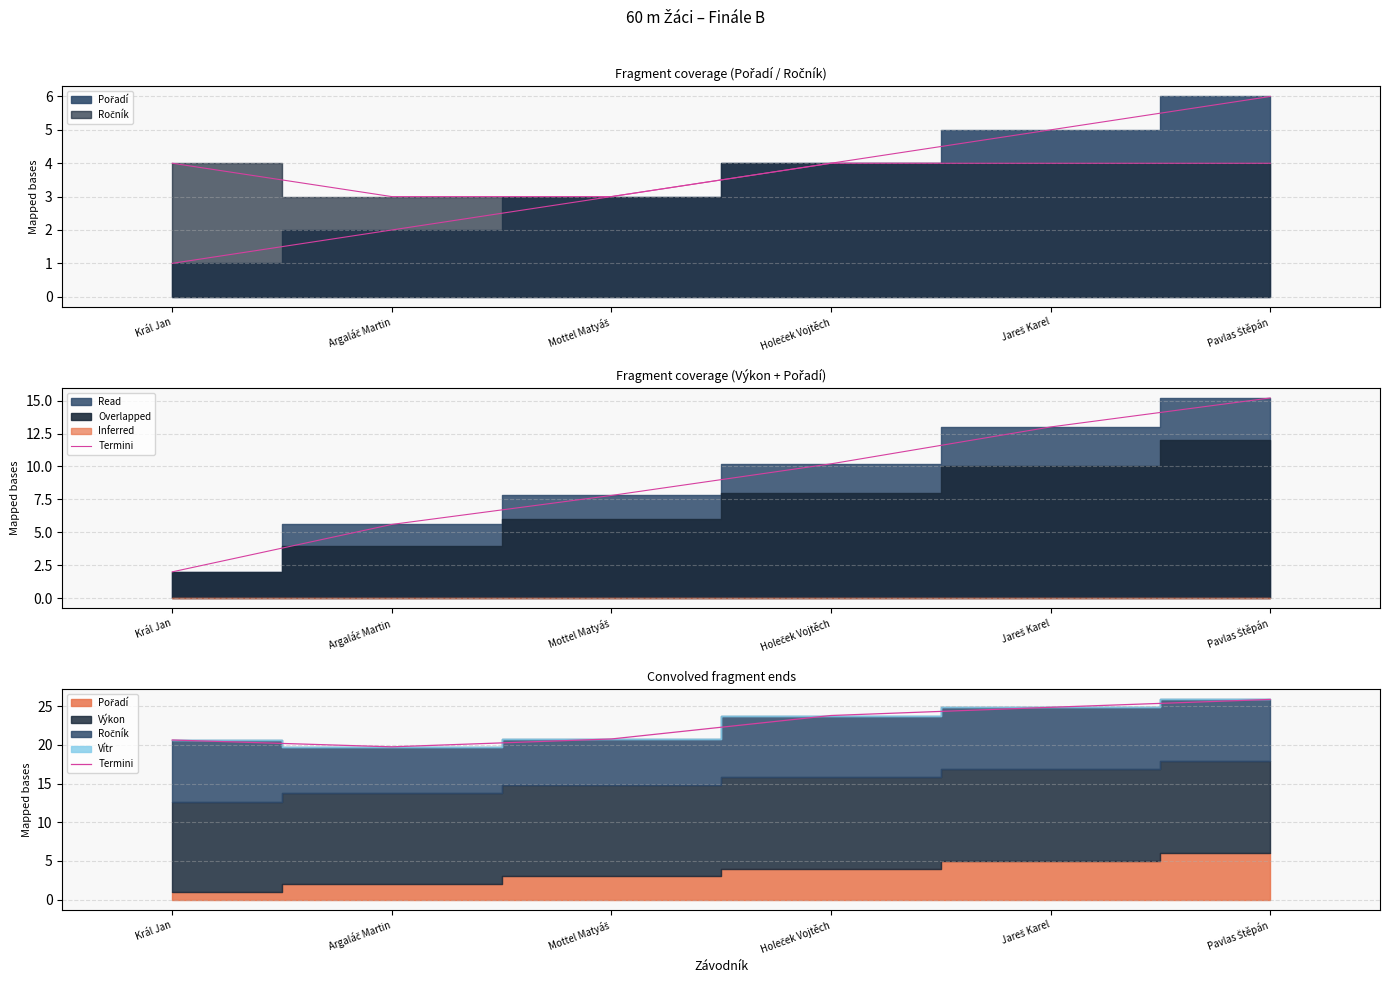

What value does the data have at Pavlas Štěpán?

25.9